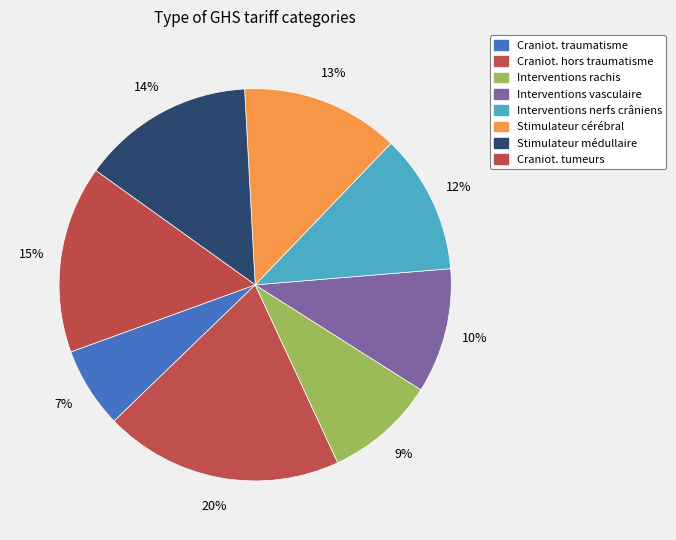

How many segments does this pie chart have?

8